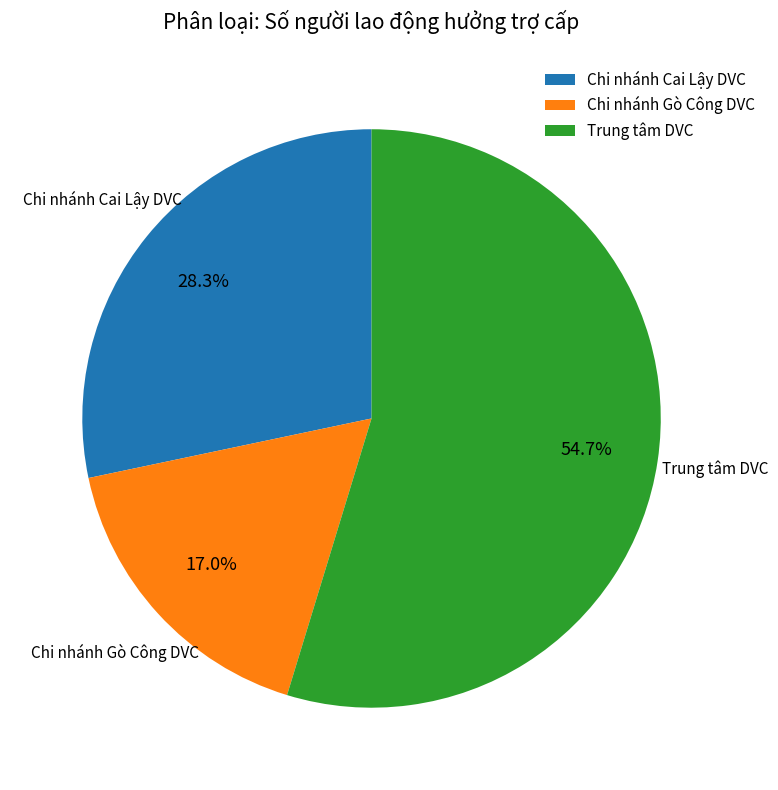

Which category has the biggest portion of the pie?

Trung tâm DVC